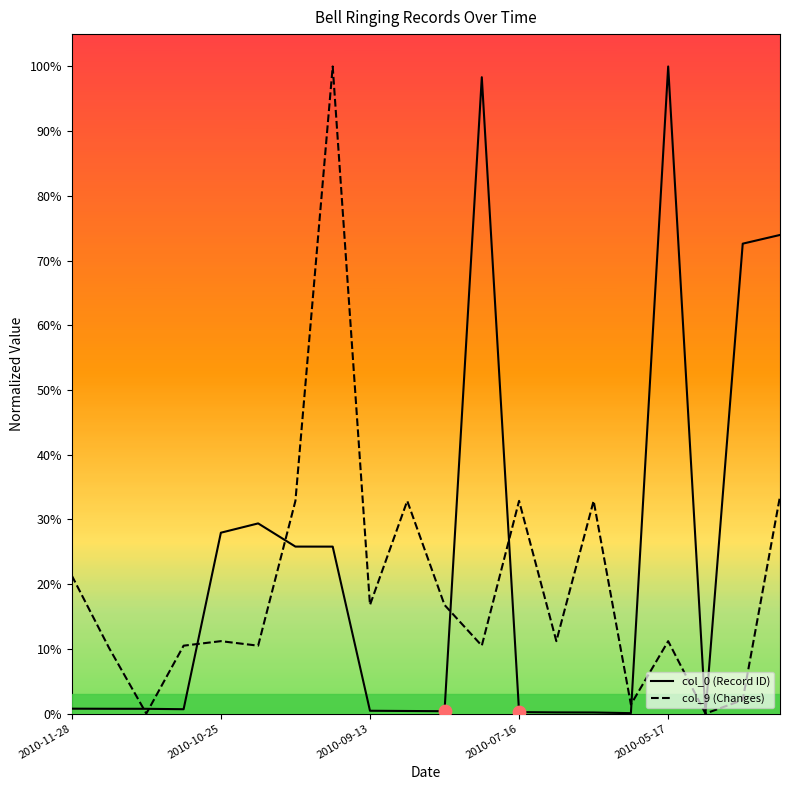

At how many categories does at least one series exceed 0?

19